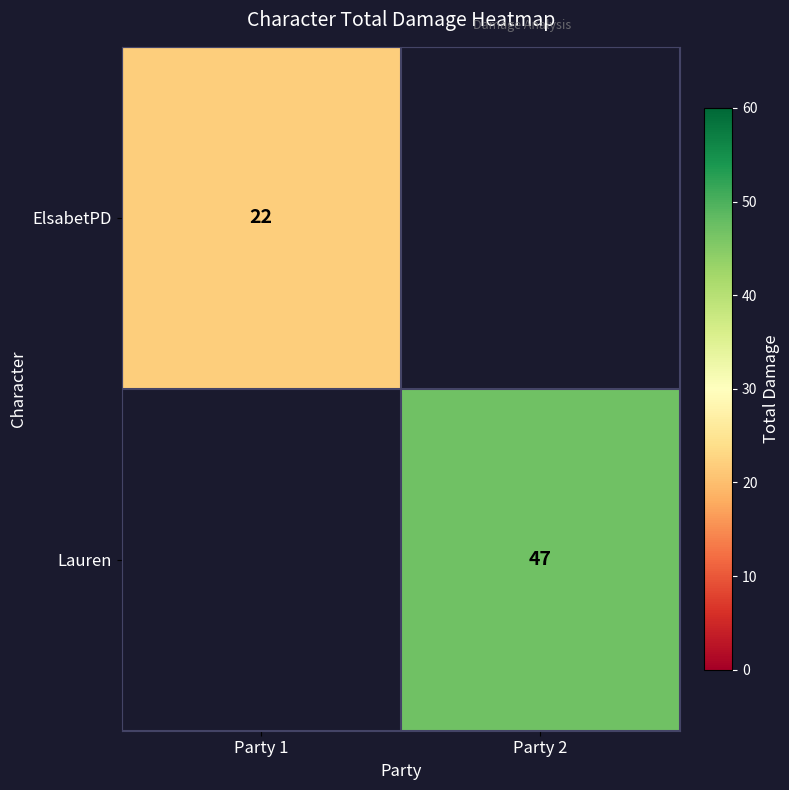

The value of ElsabetPD at Party 1 is 10. True or false?

False